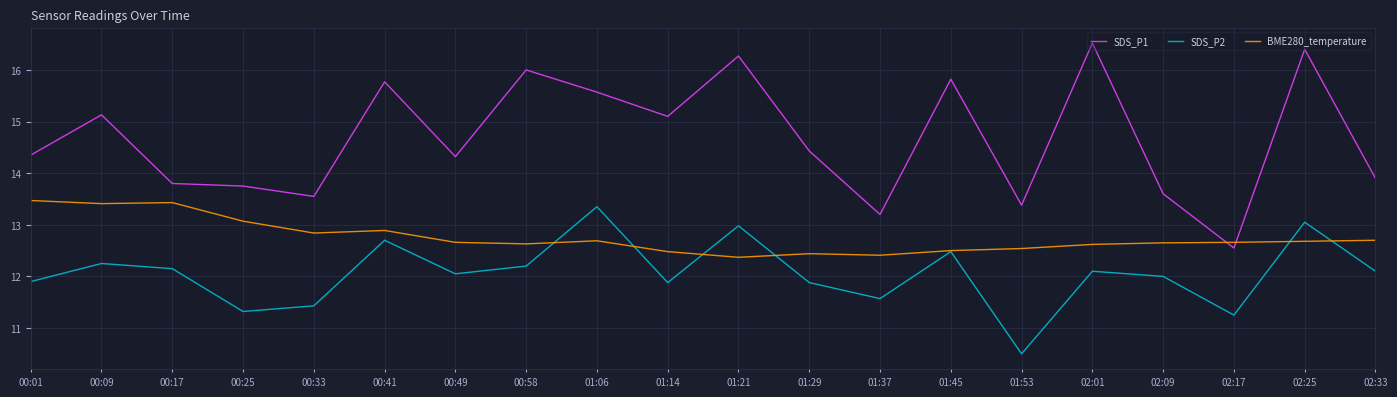

Rank the series by their maximum value, from highest to lowest.

SDS_P1, BME280_temperature, SDS_P2